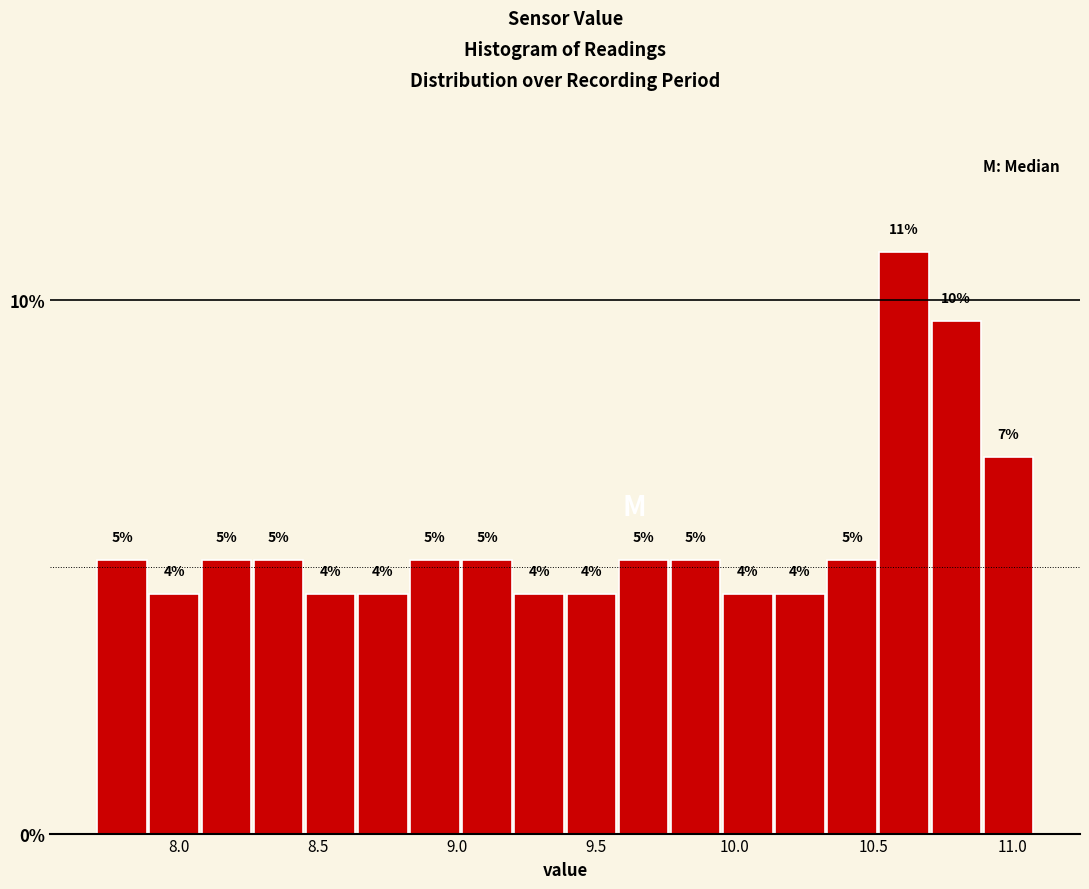

Read against the x-axis, roughly where is the centre of the tallest bar?

10.60